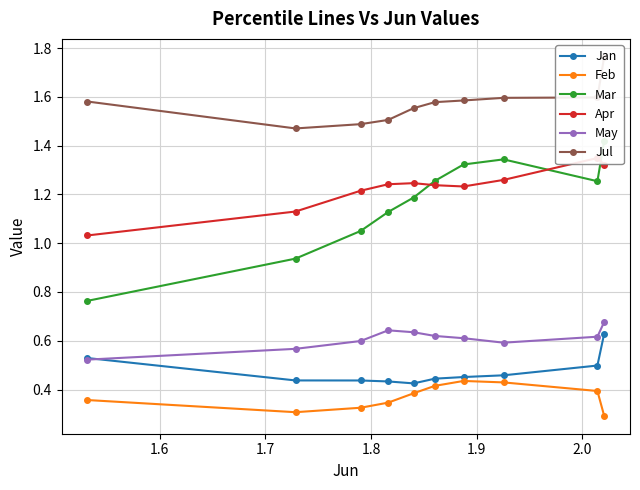

How many May values are between 0 and 1?

10